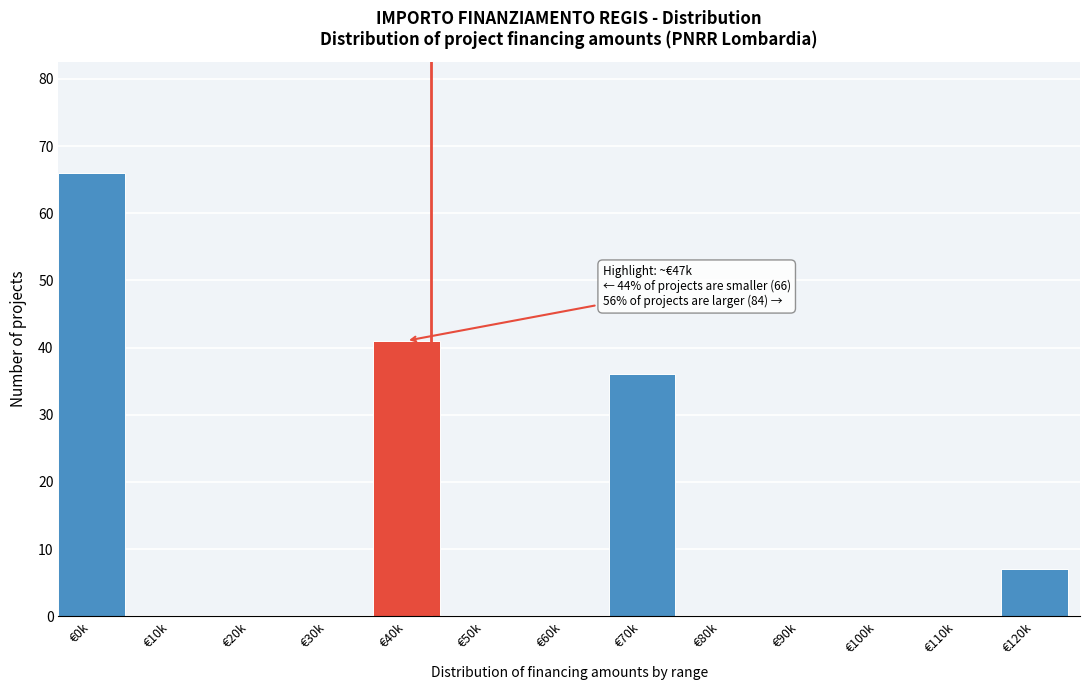

Reading left to right, transcribe all the data shown in this chart.

€0k=66	€10k=0	€20k=0	€30k=0	€40k=41	€50k=0	€60k=0	€70k=36	€80k=0	€90k=0	€100k=0	€110k=0	€120k=7